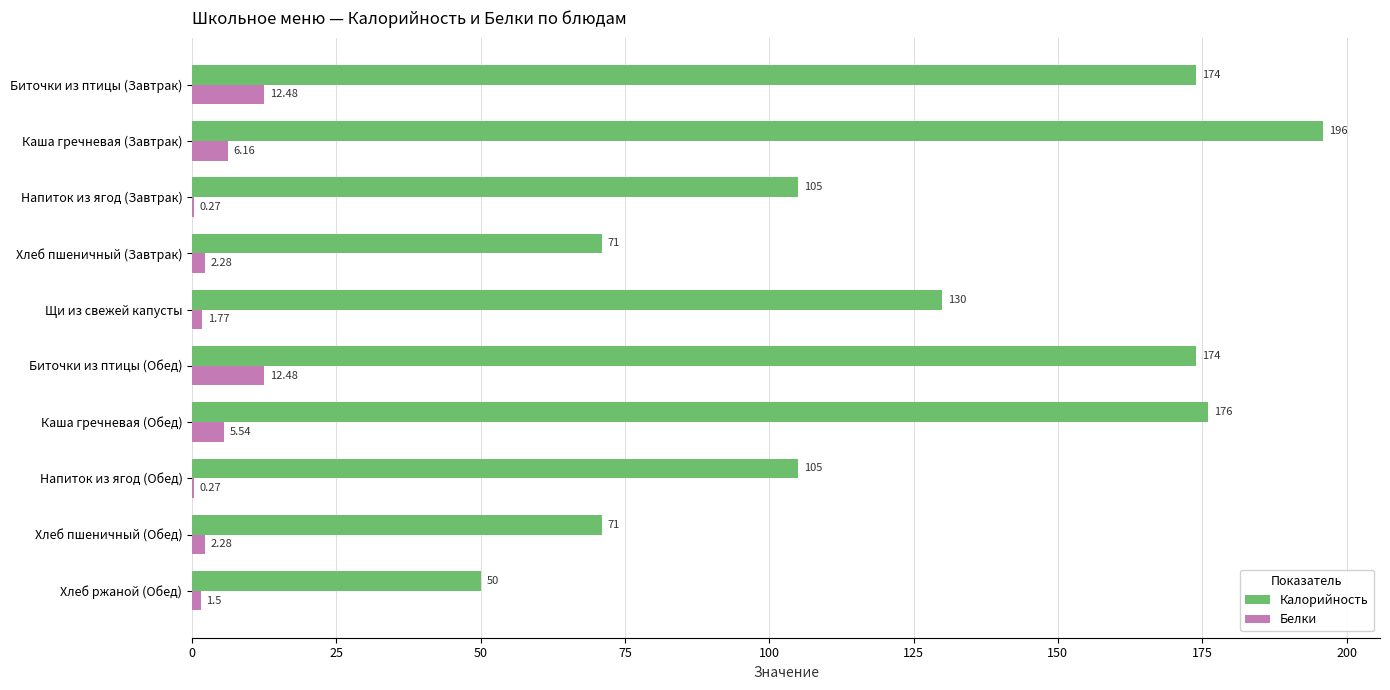

What is the sum of all Калорийность values?

1252.0